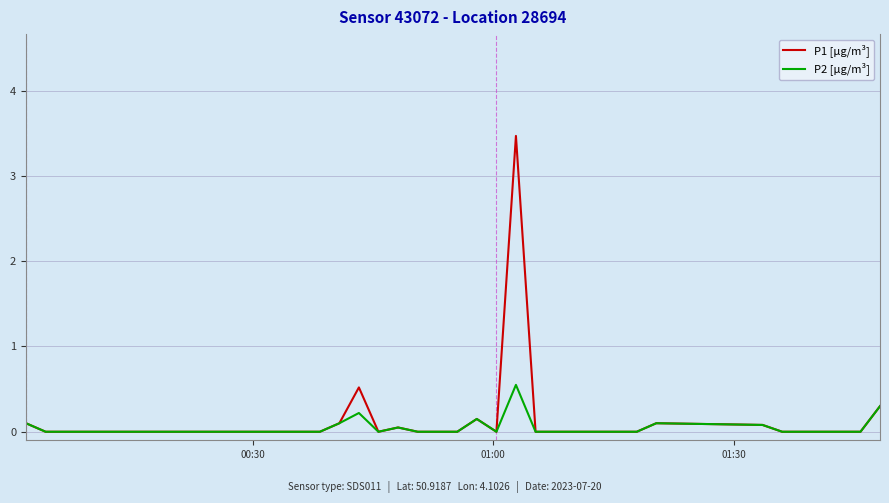

What is the greatest value displayed?

3.5